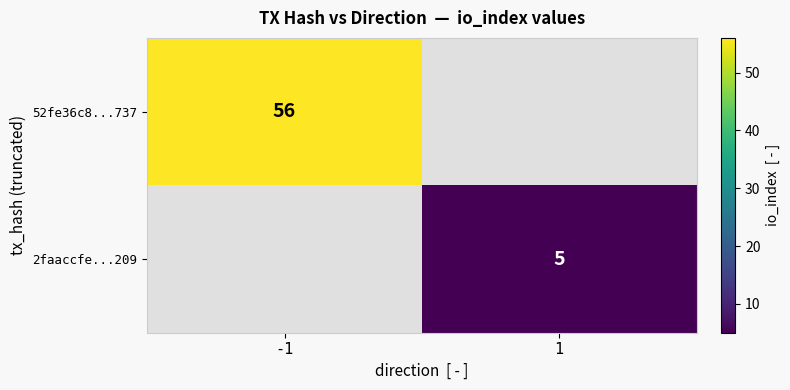

The 52fe36c8...737 series shows 56 at -1. True or false?

True